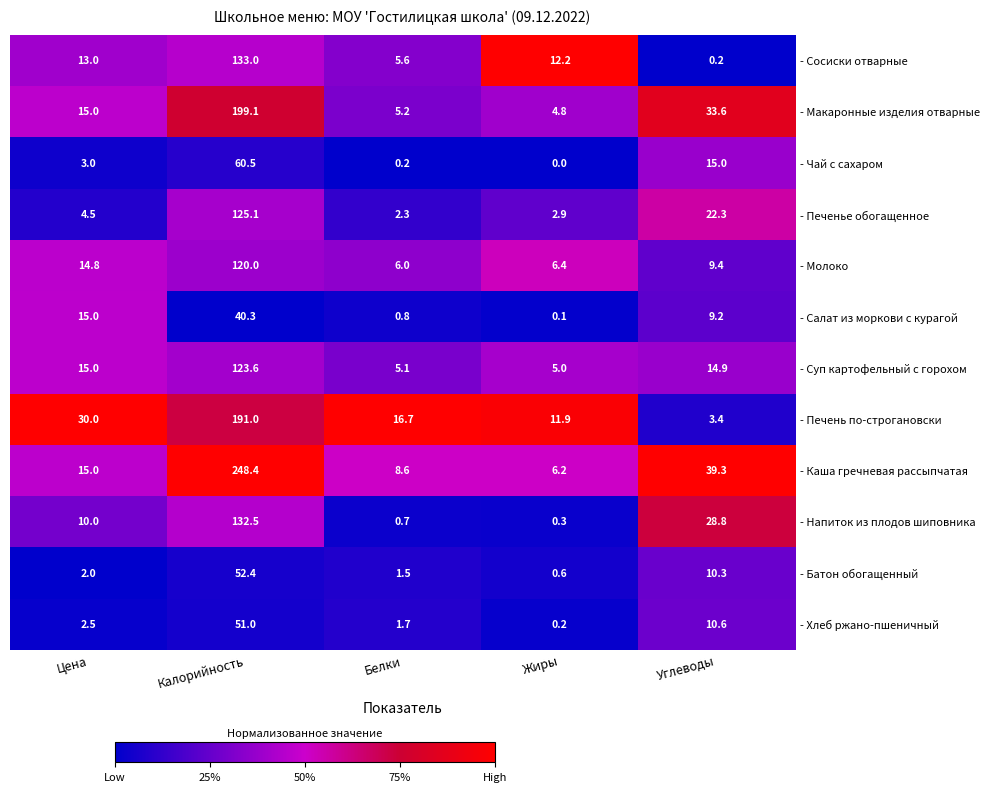

Which series has the largest total across all categories?

- Каша гречневая рассыпчатая